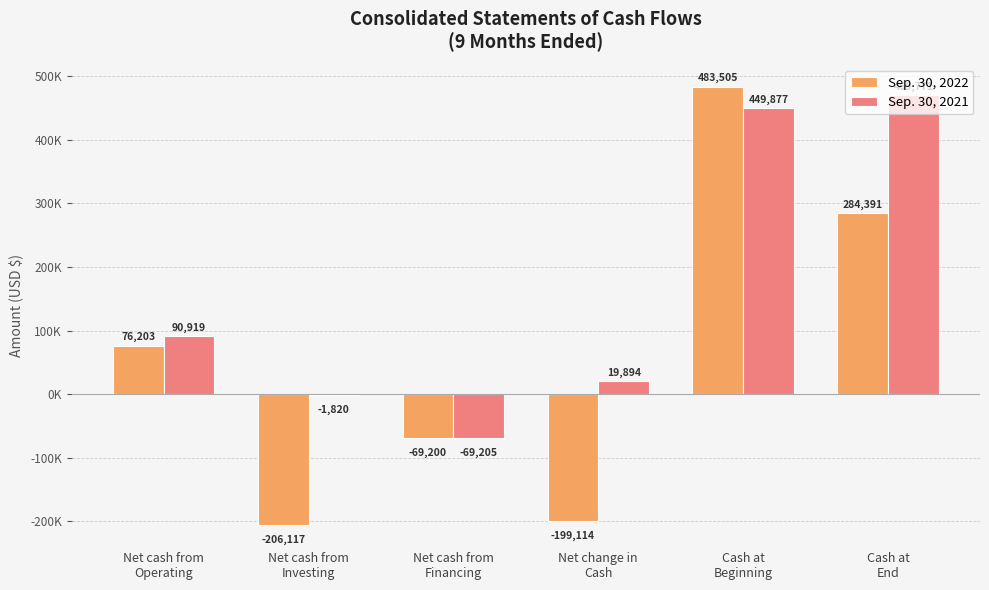

Which series has the largest total across all categories?

Sep. 30, 2021